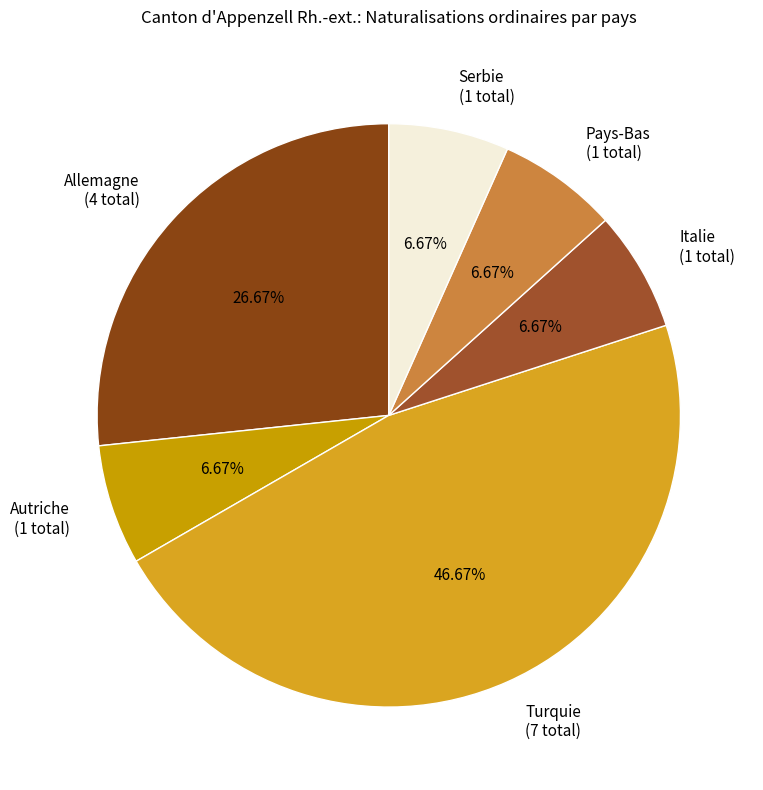

To the nearest percent, what is the combined percentage of Turquie and Pays-Bas?

53%